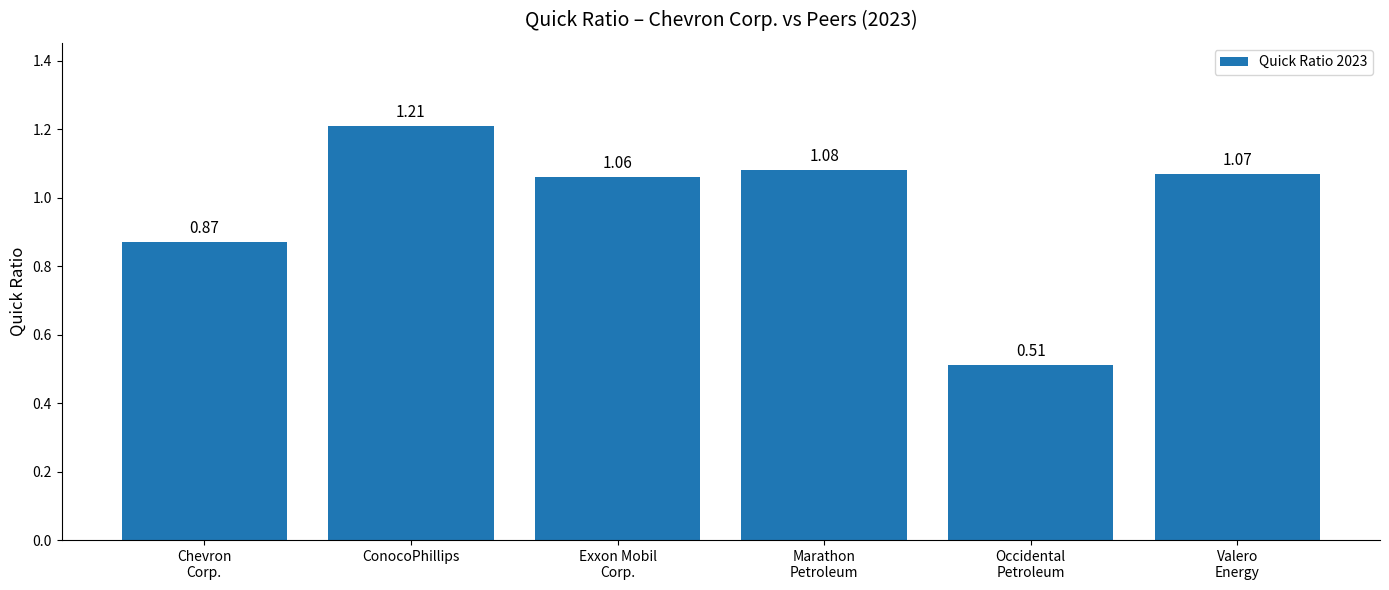

What is the change in value from Chevron
Corp. to Occidental
Petroleum?

-0.4